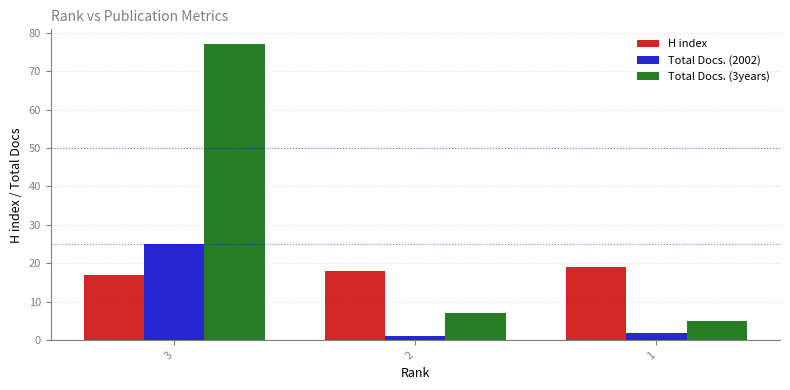

What is the difference between the highest and lowest values at 2?

17